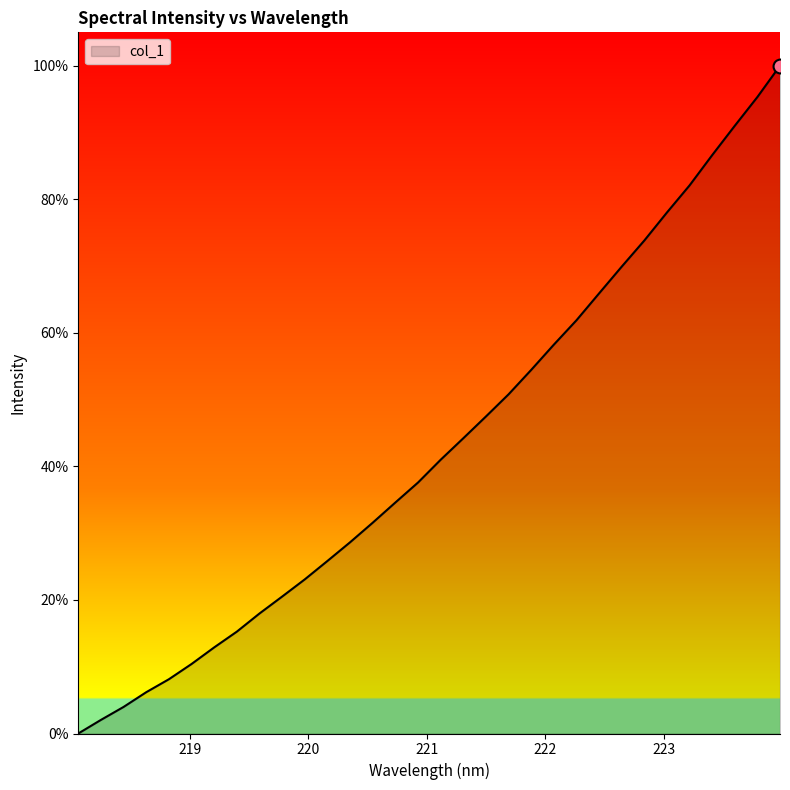

What is the difference between the maximum and minimum values?

100.0